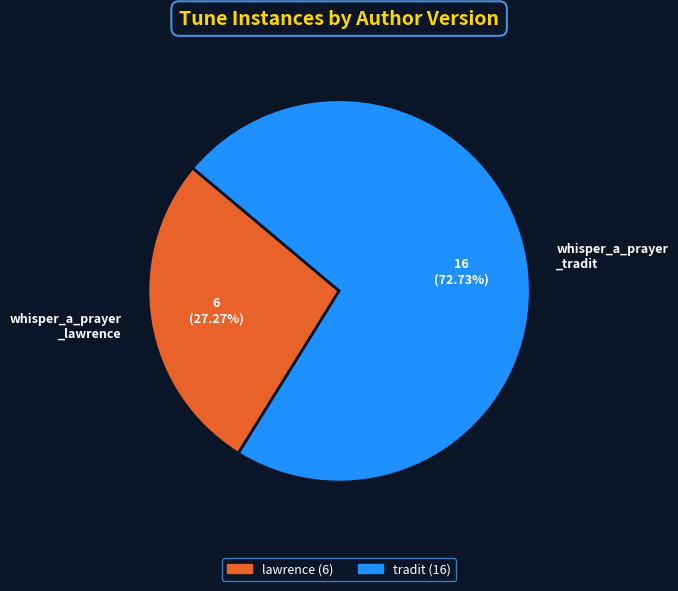

How many slices are in this pie chart?

2